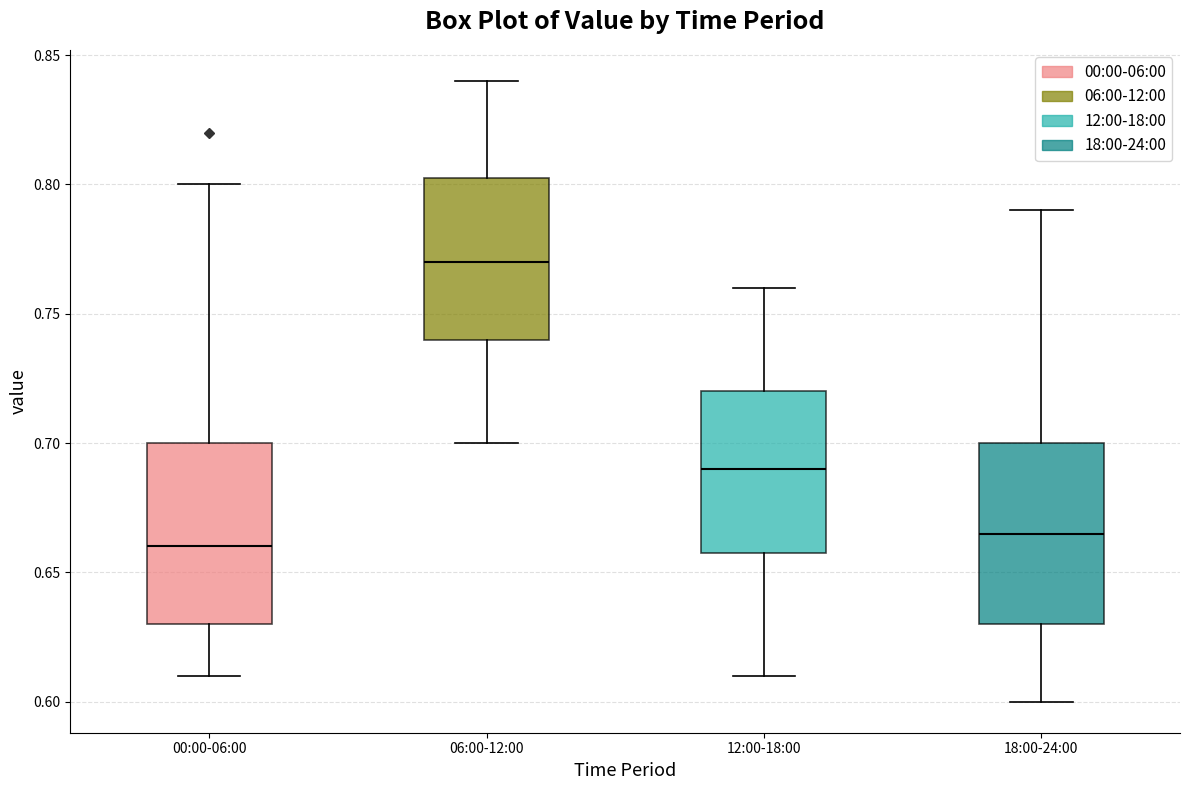

Where does the median line of the box for 18:00-24:00 sit on the y-axis? The values are not printed on the chart, so give them approximately, as read against the axis.

0.665